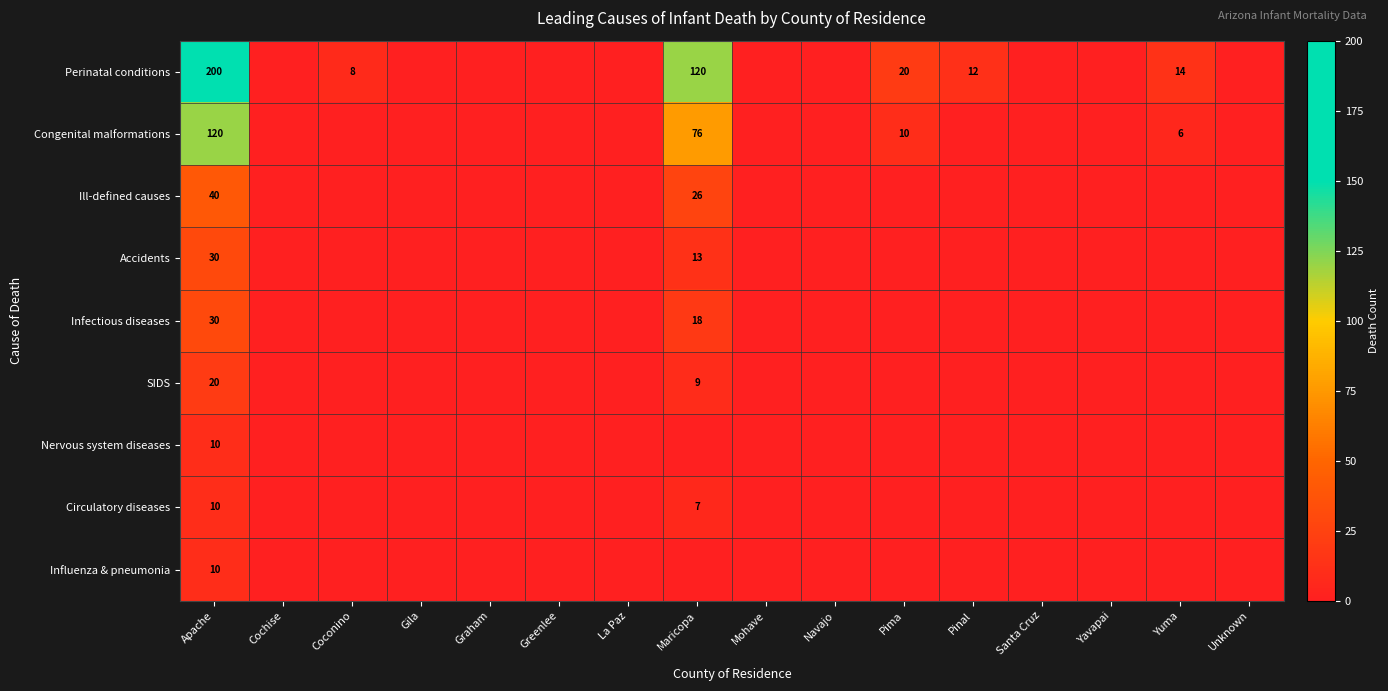

What is the sum of the Congenital malformations values at Apache and Pima?

130